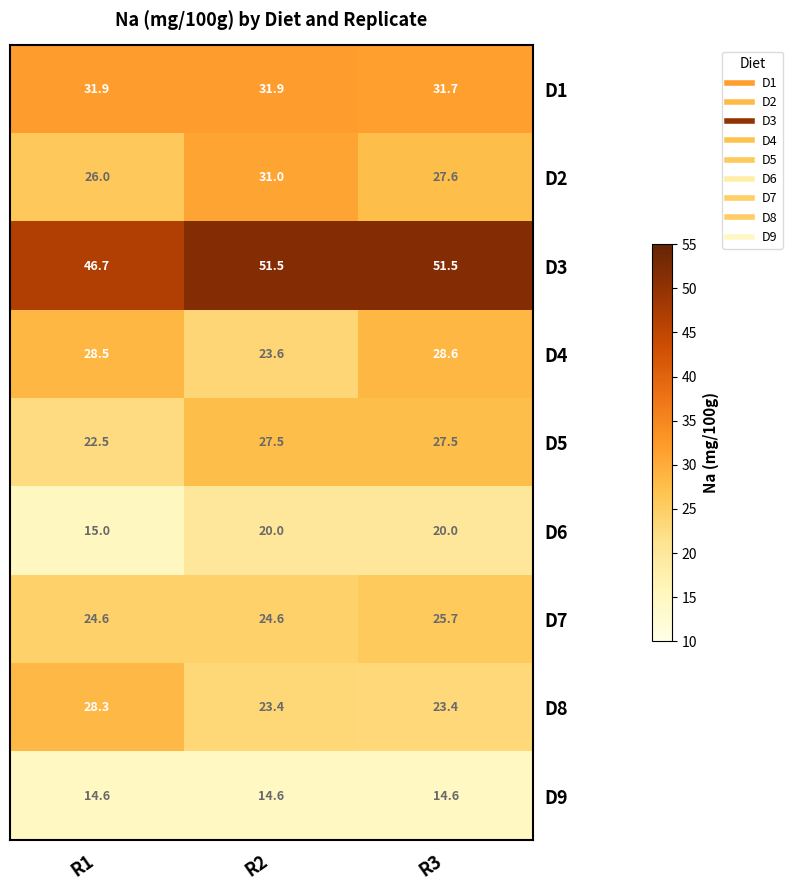

What is the smallest value displayed?

14.6